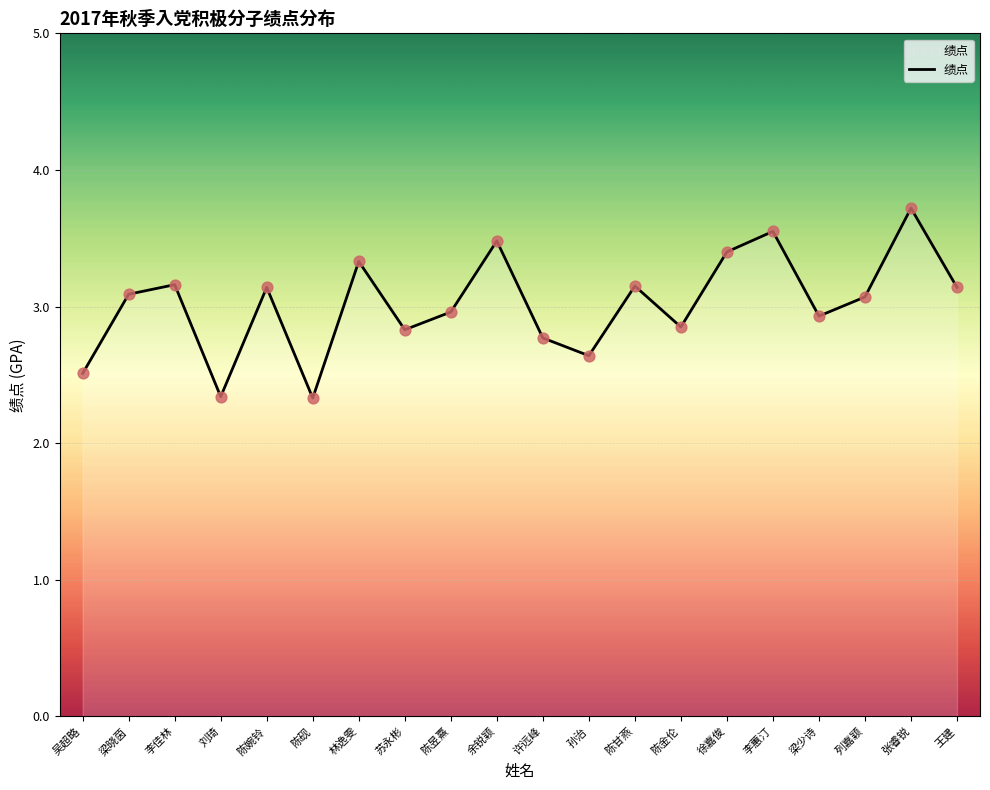

What is the change in value from 李蕙汀 to 张睿锐?

+0.2